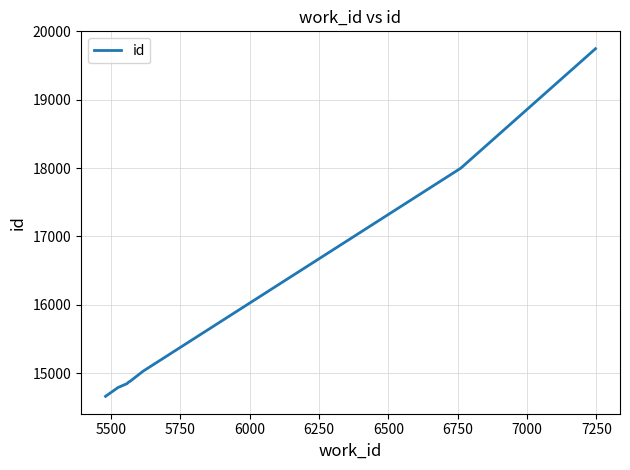

What is the minimum value shown in the chart?

14659